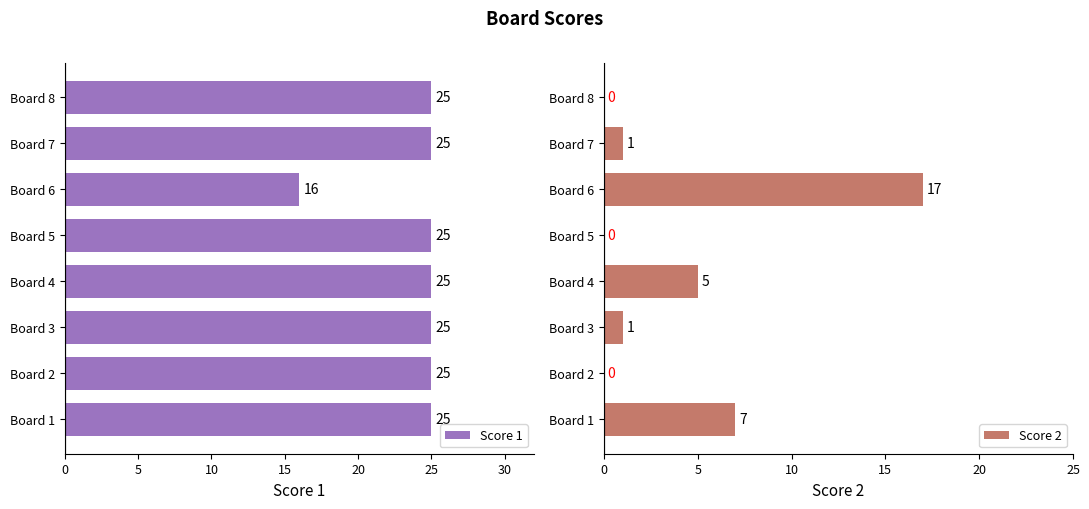

True or false: Score 1 has a value of 25 at Board 2.

True